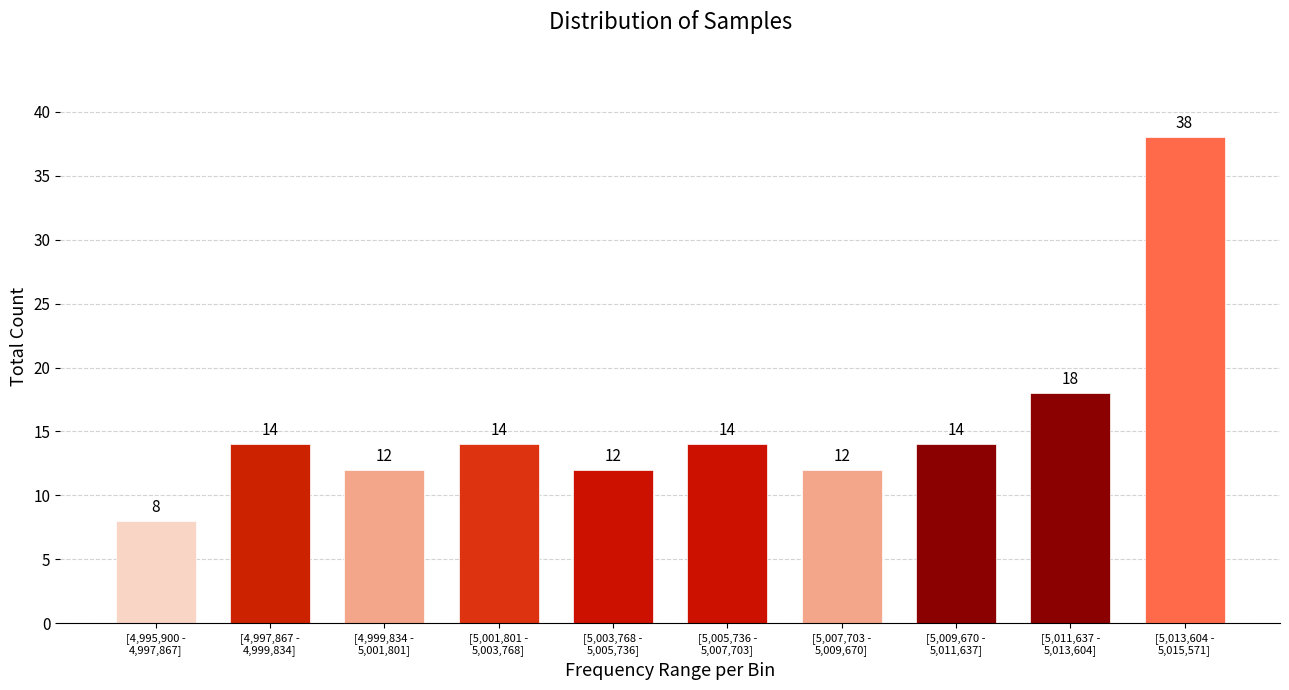

Reading right to left, what are all the values shown in this chart?

38	18	14	12	14	12	14	12	14	8